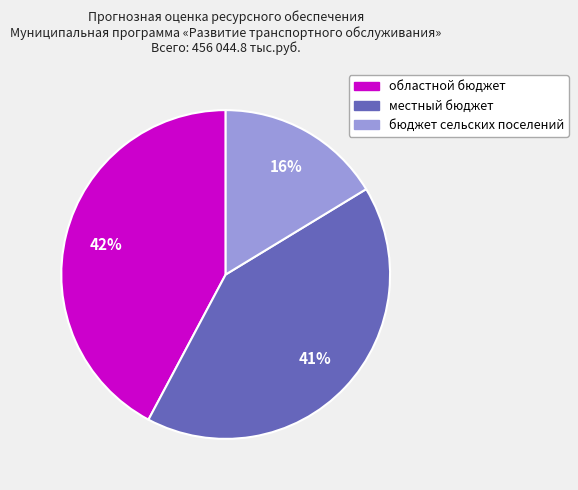

Does областной бюджет account for over 50% of the chart?

No